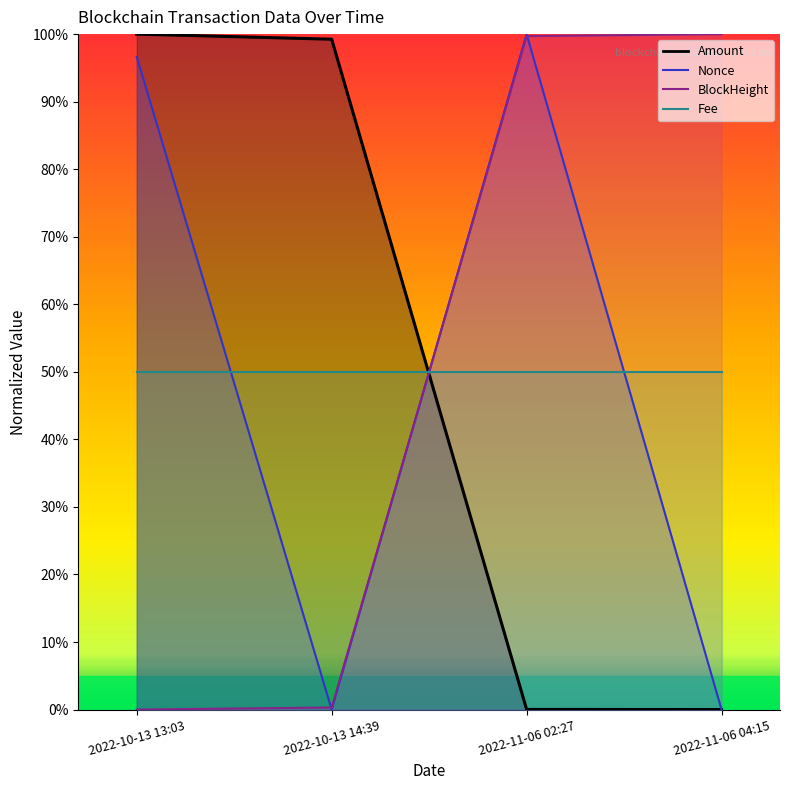

Which has a higher value, 2022-11-06 04:15 or 2022-10-13 14:39?

2022-11-06 04:15